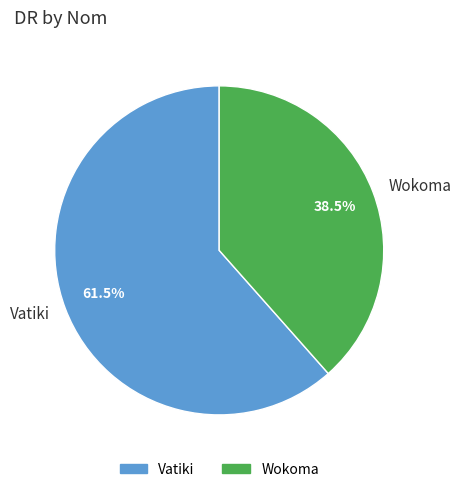

To the nearest percent, what is the difference between the largest and smallest slice percentages?

23%